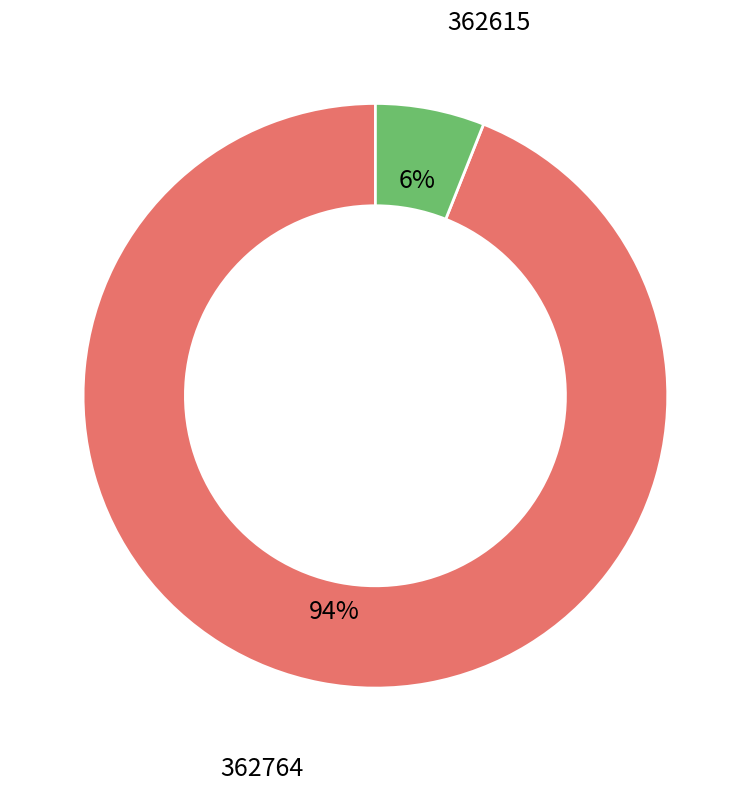

To the nearest percent, what is the average slice percentage?

50%